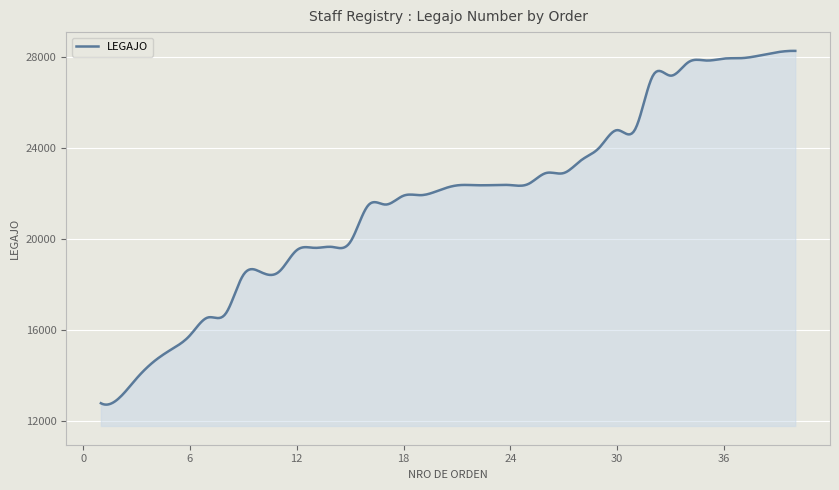

What is the smallest value displayed?

12707.5